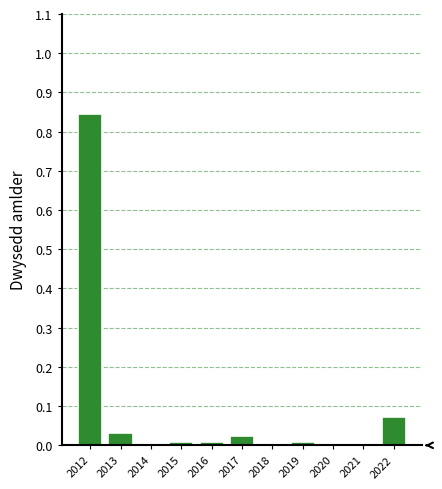

The value at 2014 is 0.4. True or false?

False